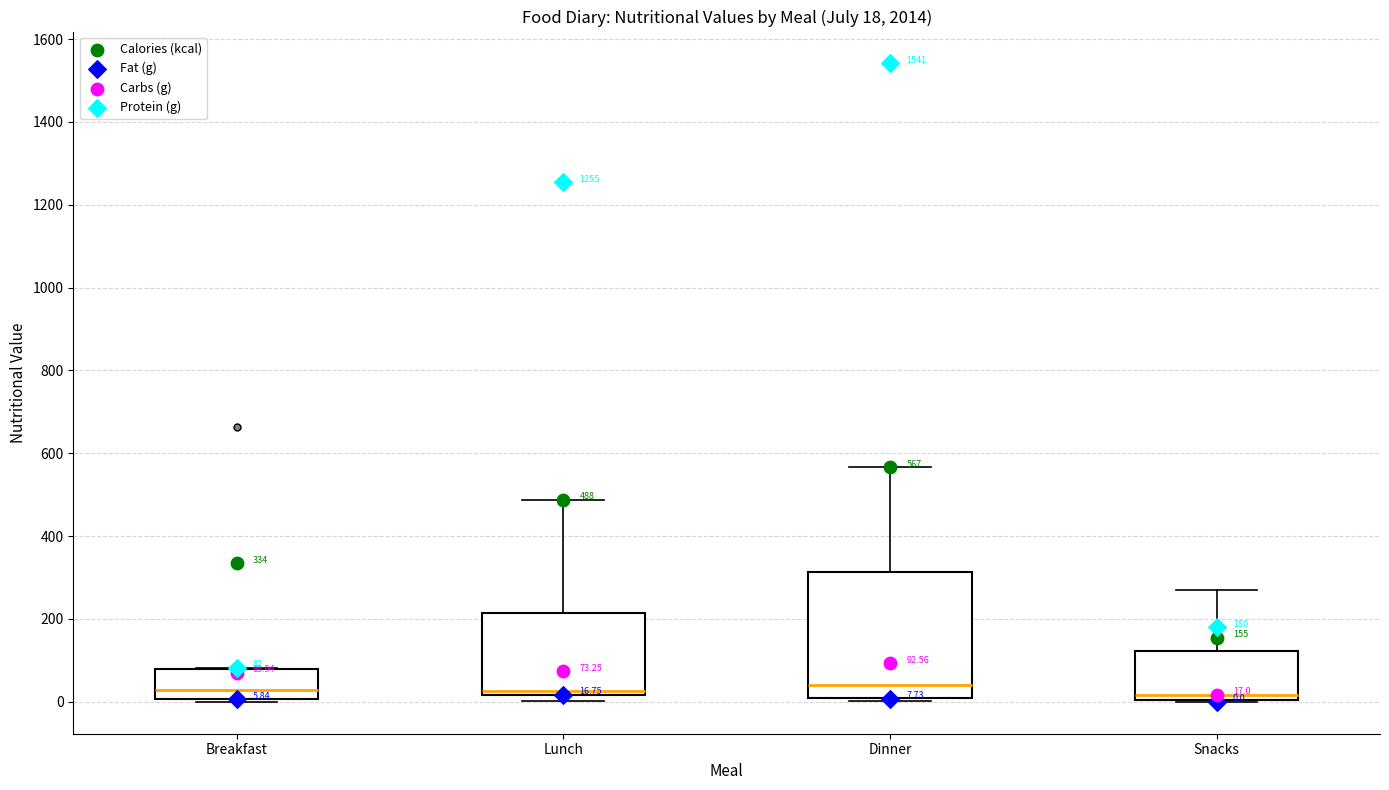

Which box is the tallest, from its lower edge to its upper edge?

Dinner